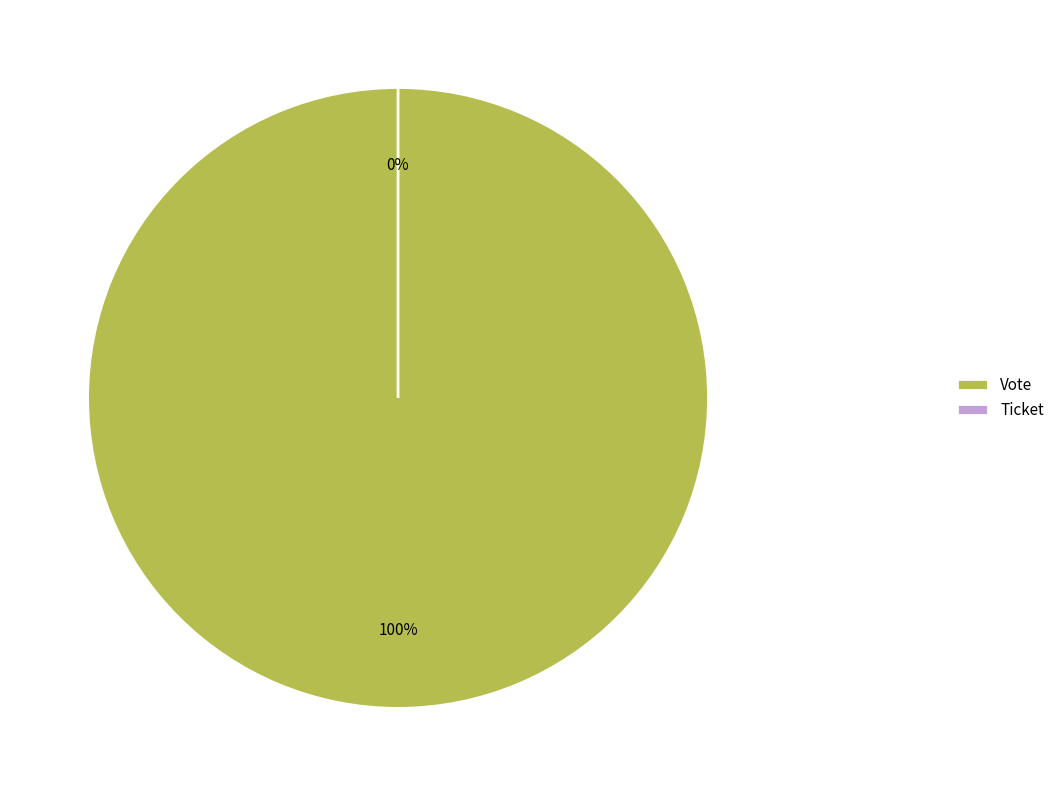

What is the largest slice in the pie chart?

Vote